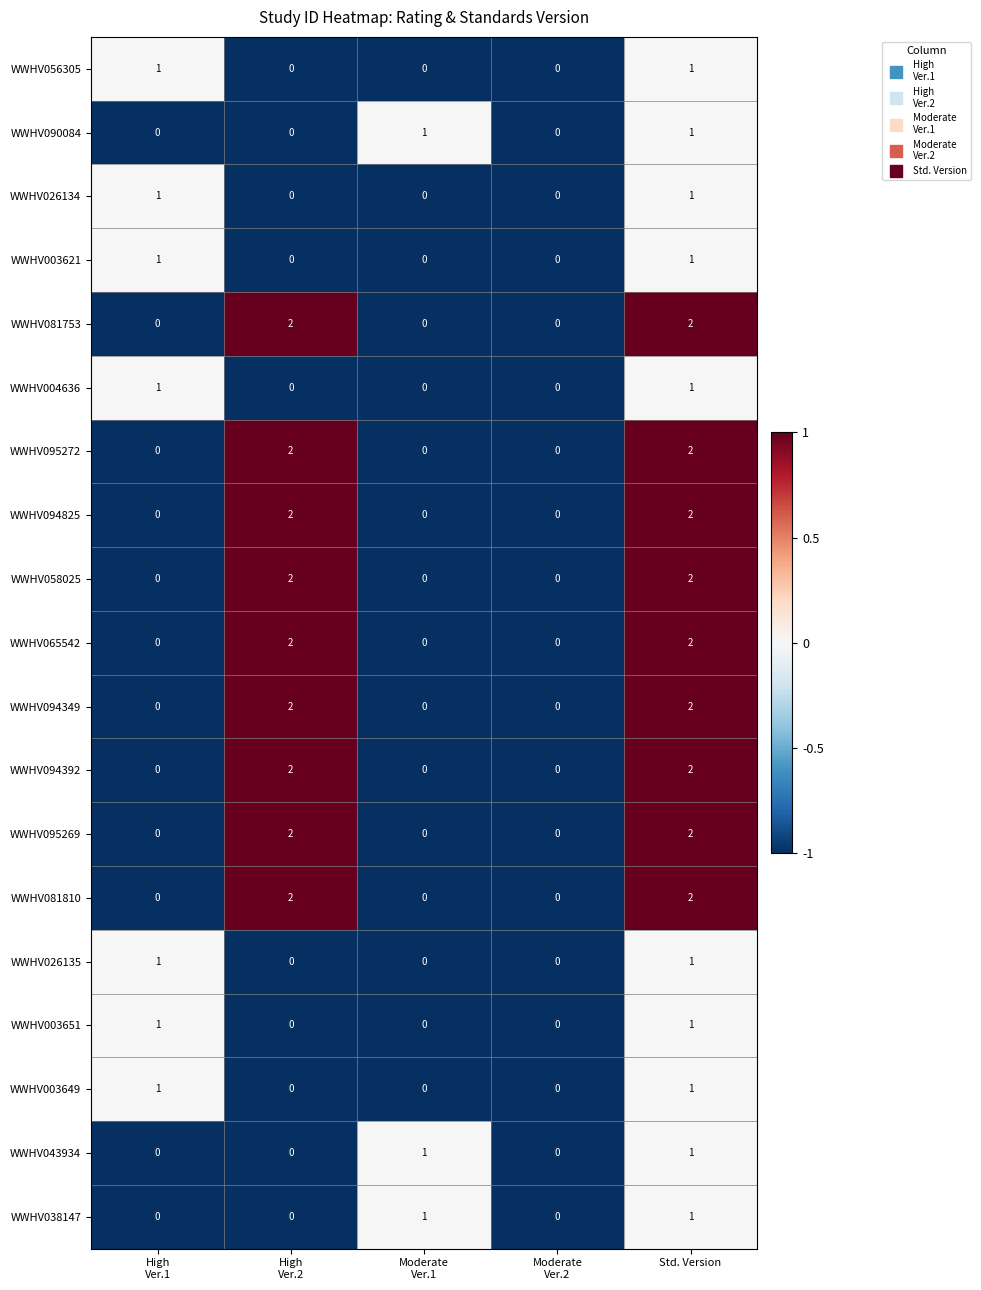

Count the WWHV058025 values in the range 0 to 2.

5